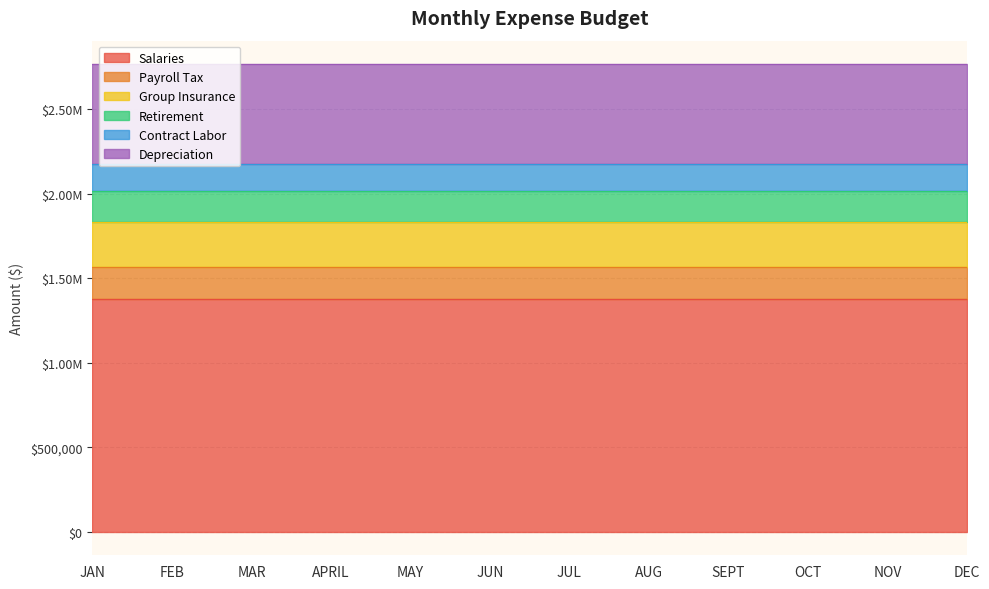

True or false: Group Insurance and Retirement intersect in this chart.

False